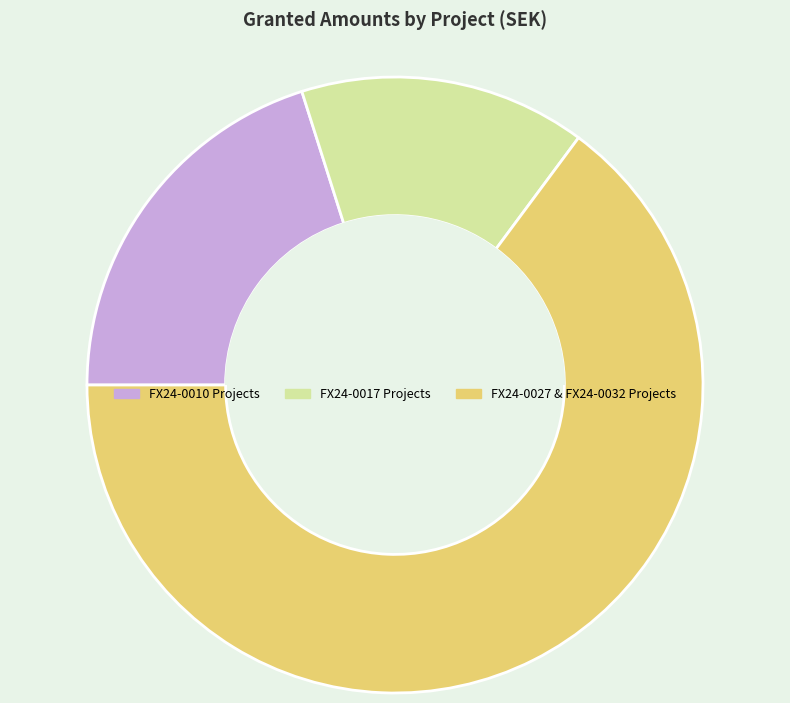

Is there any slice that represents more than half of the pie?

Yes